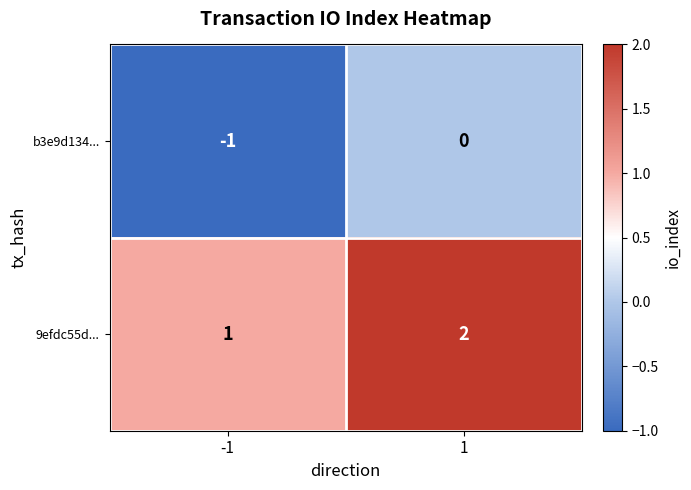

The 9efdc55d... series shows 2 at 1. True or false?

True